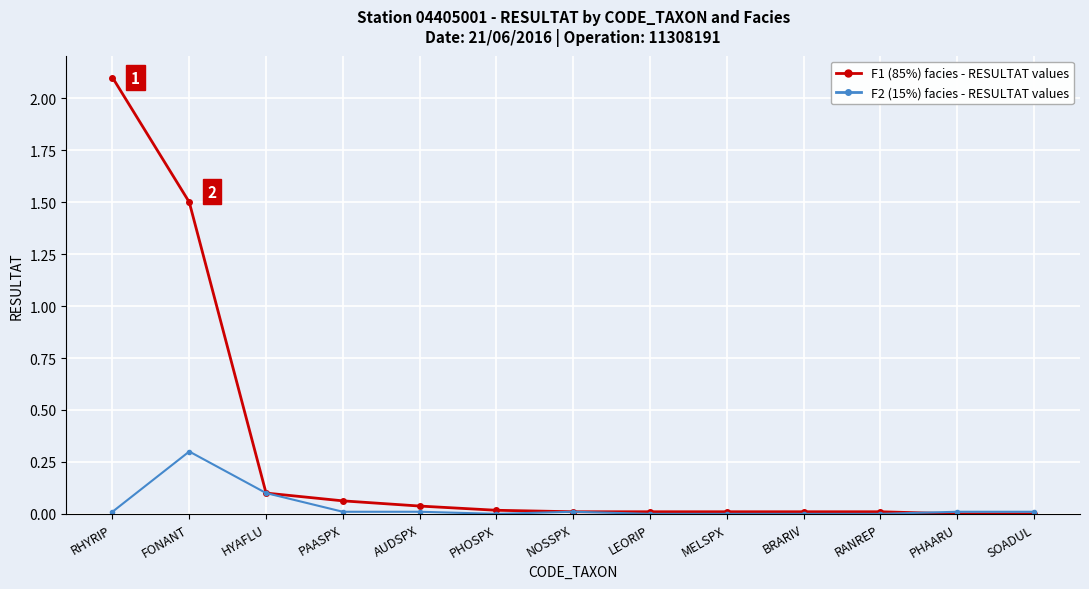

What is the maximum value shown in the chart?

2.1